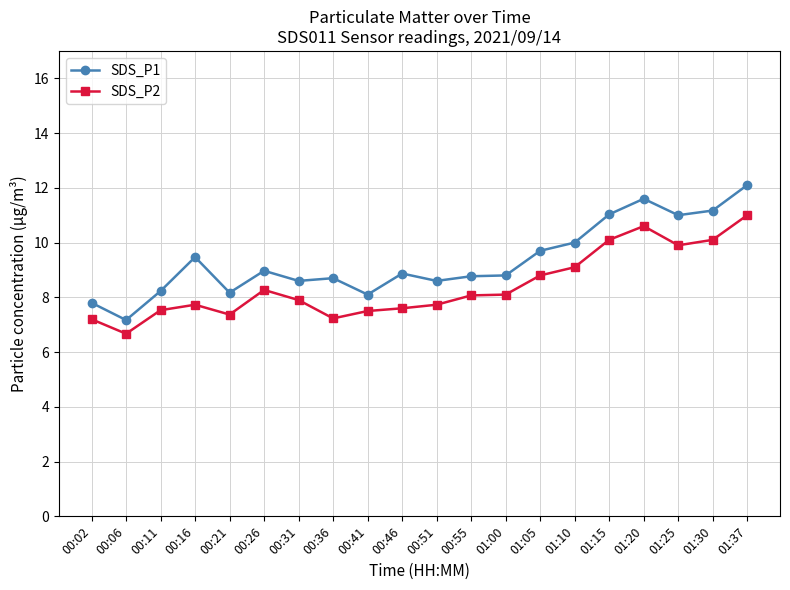

Which label corresponds to the smallest value in the chart?

00:06